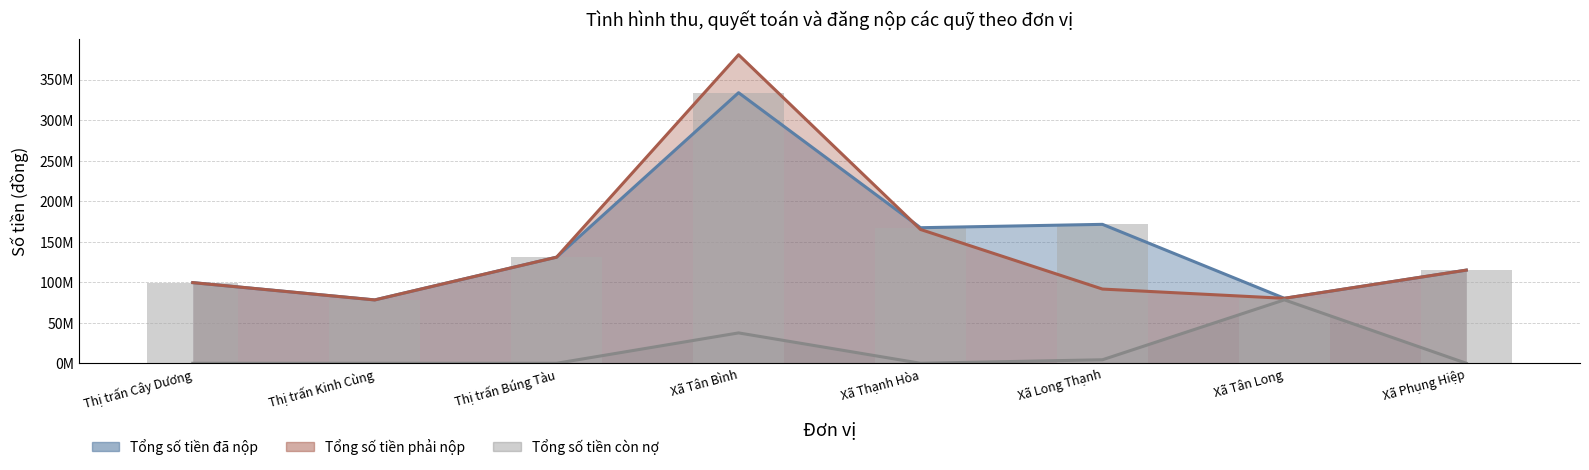

Rank the categories by value from highest to lowest.

Xã Tân Bình, Xã Long Thạnh, Xã Thạnh Hòa, Thị trấn Búng Tàu, Xã Phụng Hiệp, Thị trấn Cây Dương, Xã Tân Long, Thị trấn Kinh Cùng